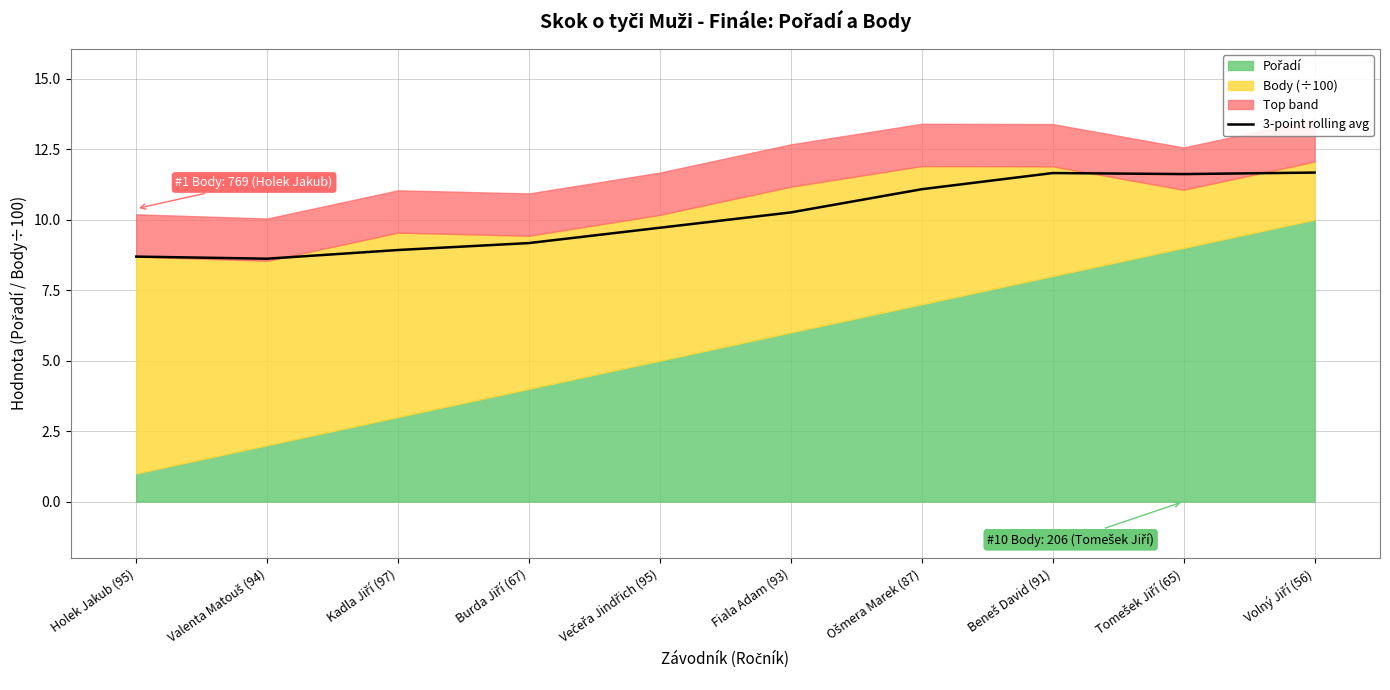

The chart shows a value of 8.7 at Holek Jakub (95). True or false?

True